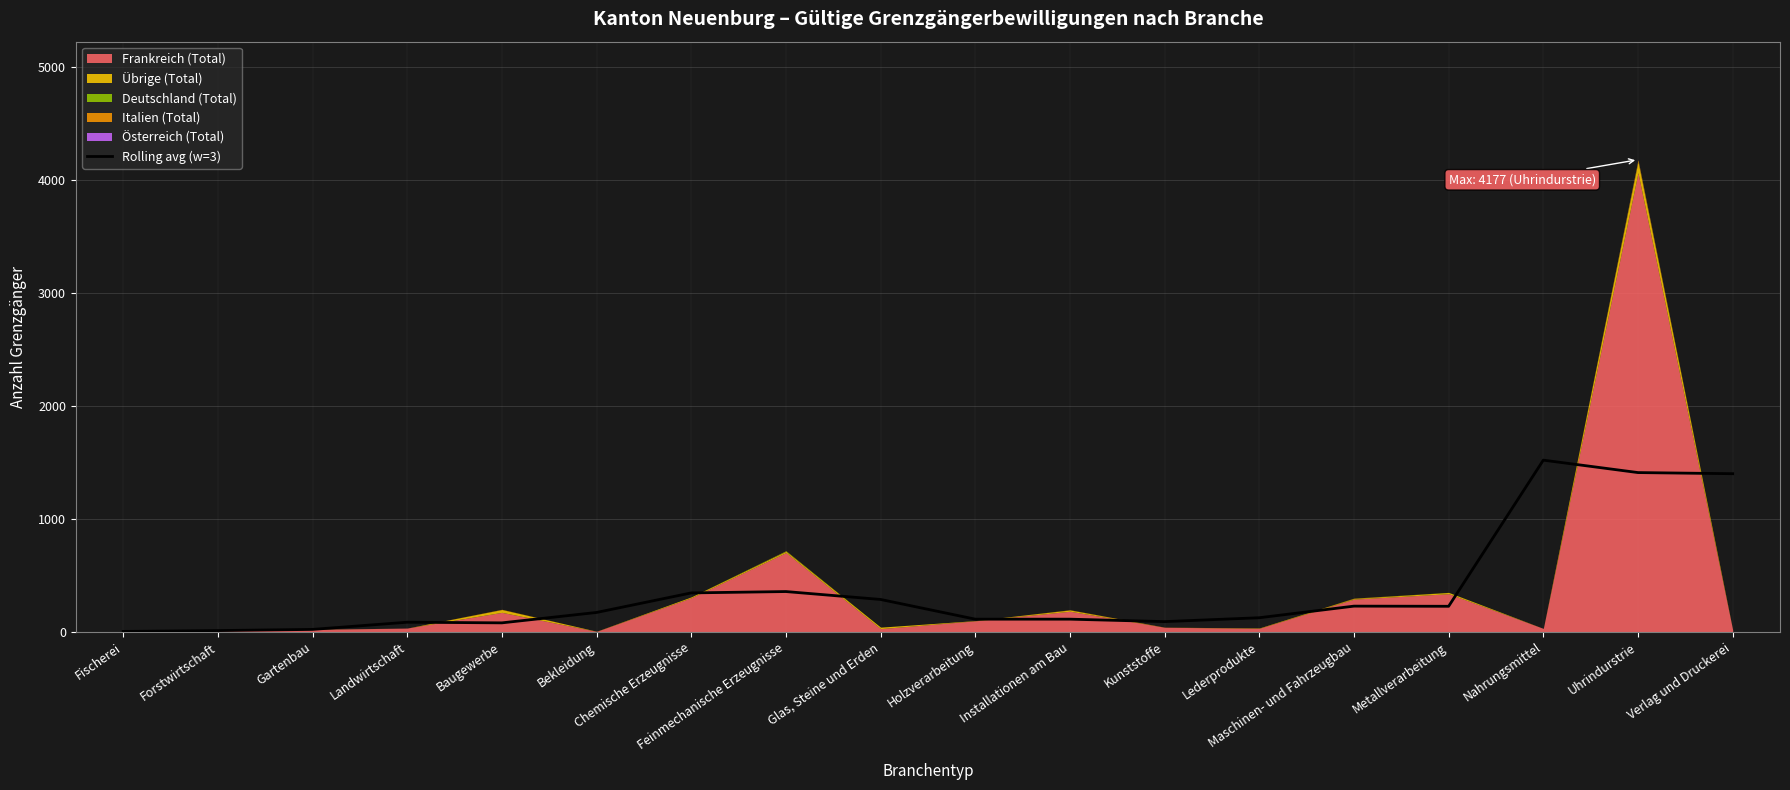

Does the chart have visible grid lines?

Yes